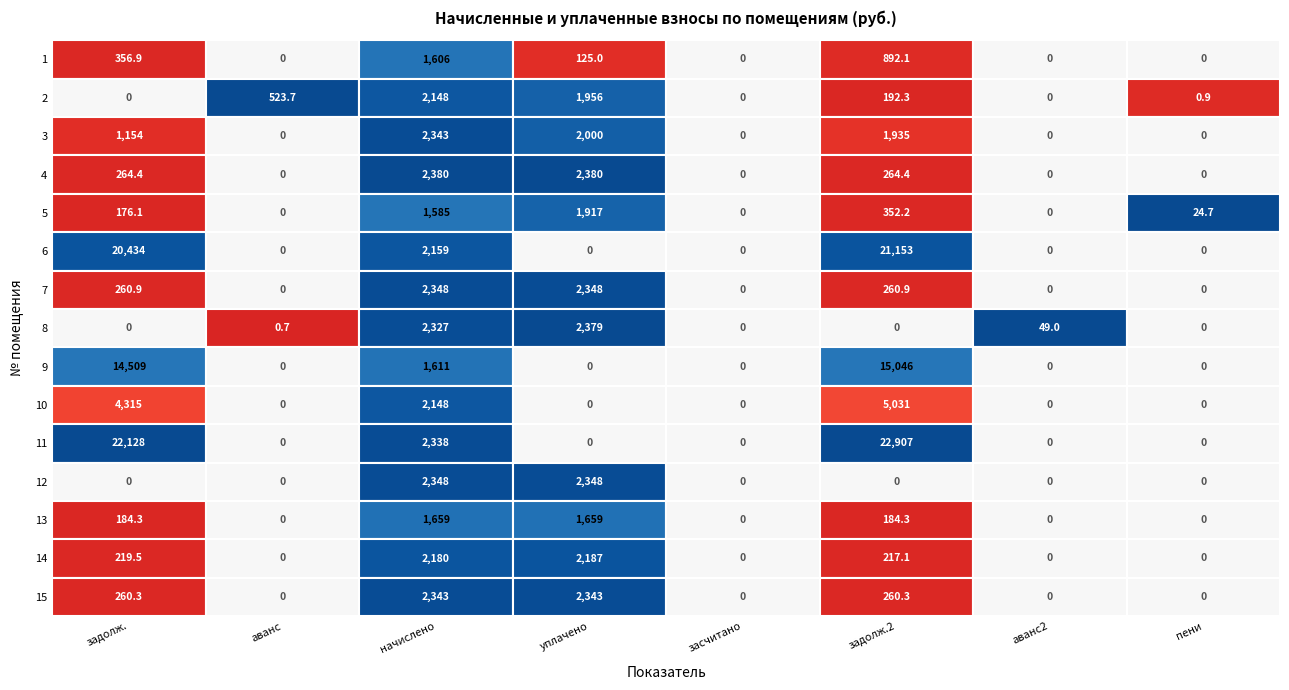

True or false: 4 has a value of 2379.8 at 3.

True